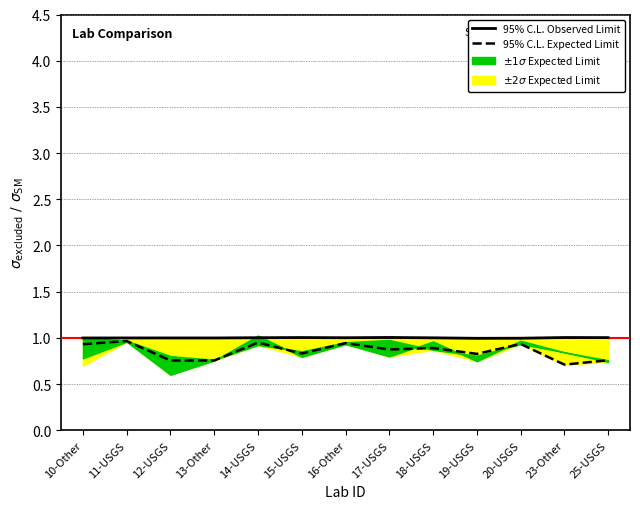

True or false: 95% C.L. Expected Limit and 95% C.L. Observed Limit cross at least once.

False